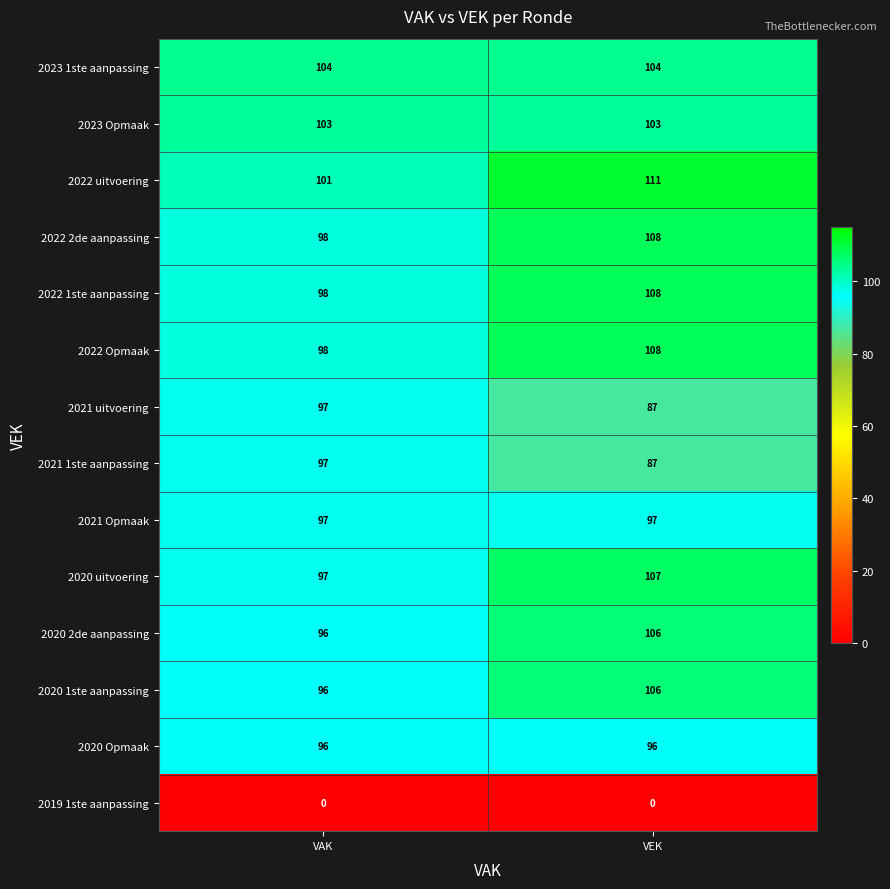

The 2023 1ste aanpassing series shows 186 at VAK. True or false?

False